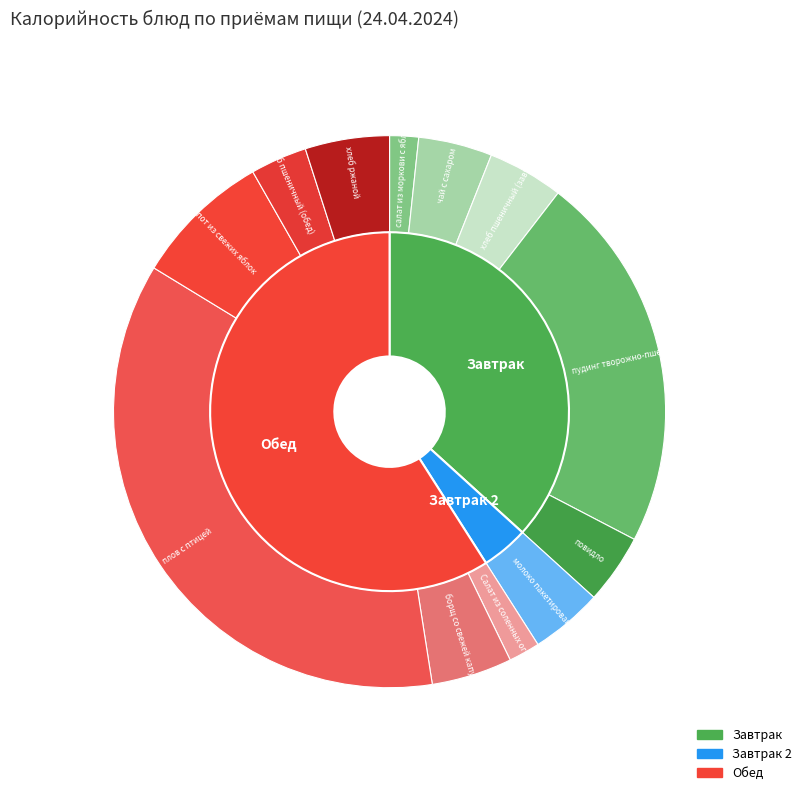

Count the number of slices in the pie.

12